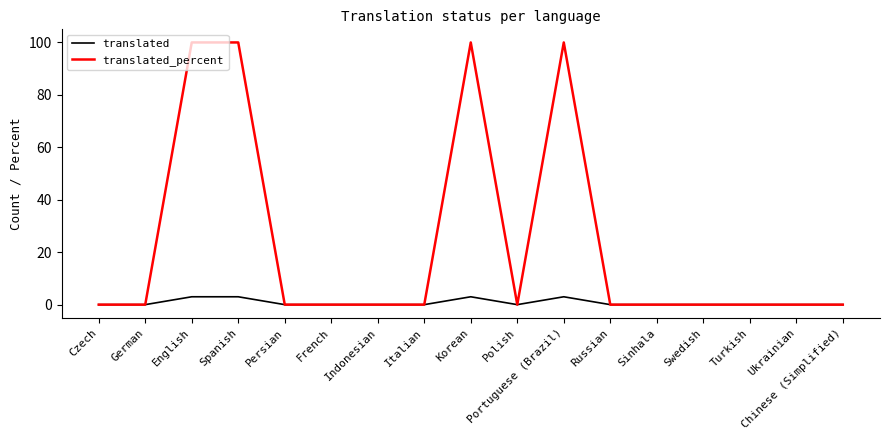

What is the maximum value for translated?

3